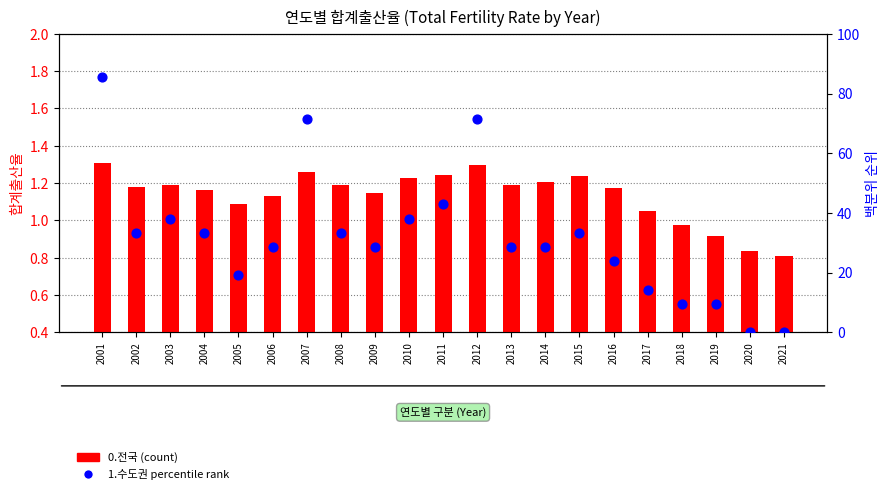

What are all the series names shown in the legend?

0.전국, 1.수도권 percentile rank